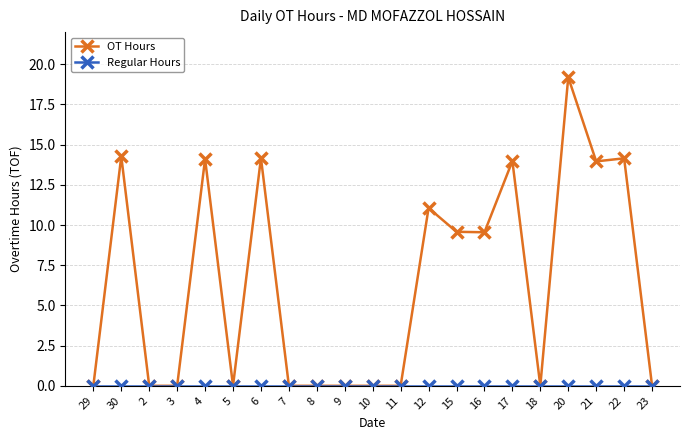

How many lines are shown in the chart?

2